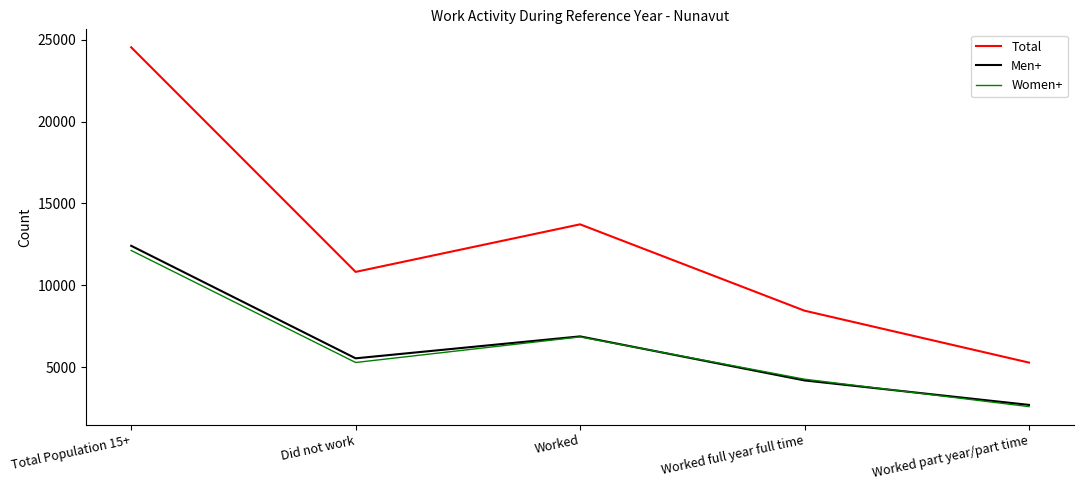

At which category does Men+ reach its first local peak?

Worked